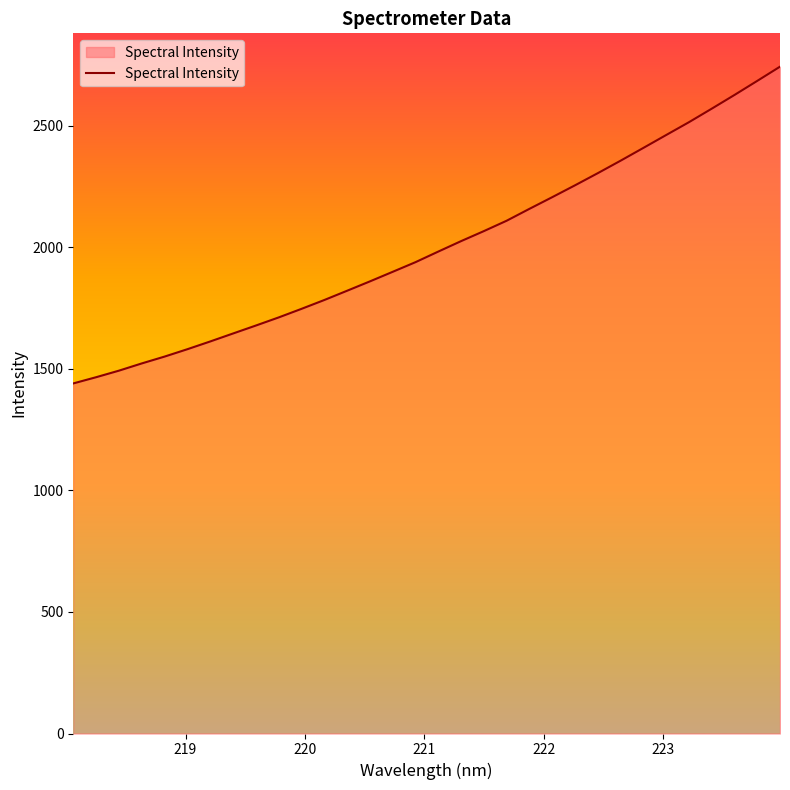

What is the difference between the maximum and minimum values?

1303.3